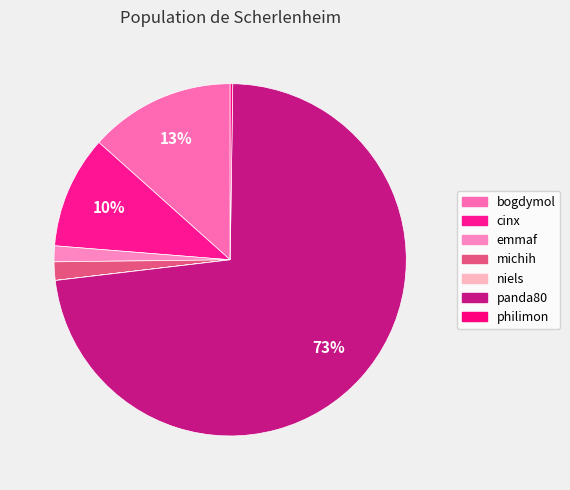

Which slice is the largest?

panda80